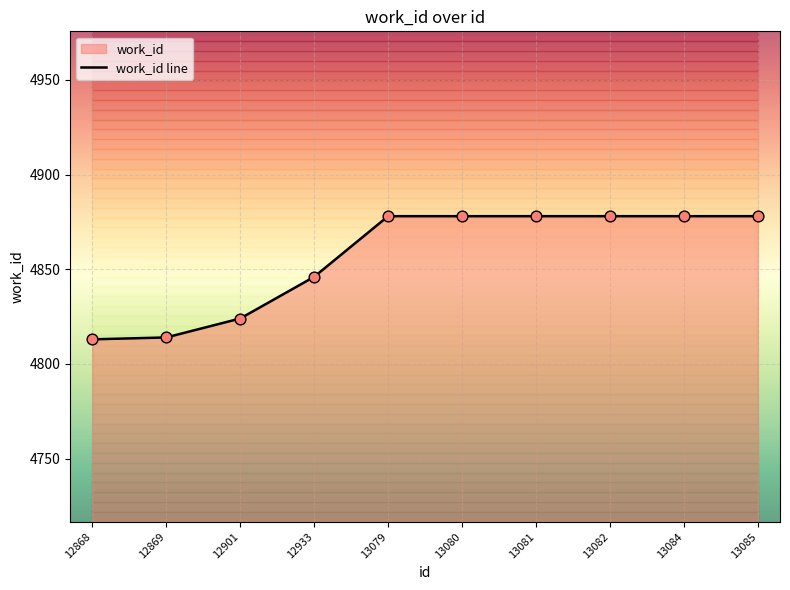

Approximately how many times larger is the value at 12901 compared to 13082?

1.0